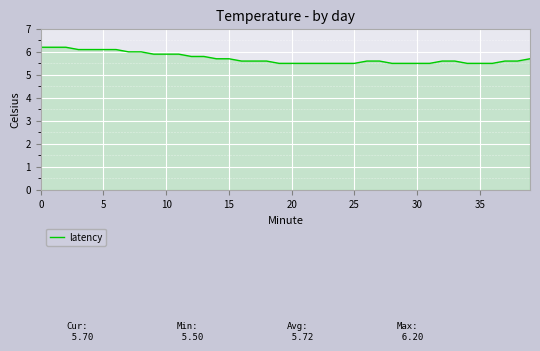

What is the difference between the maximum and minimum values?

0.7